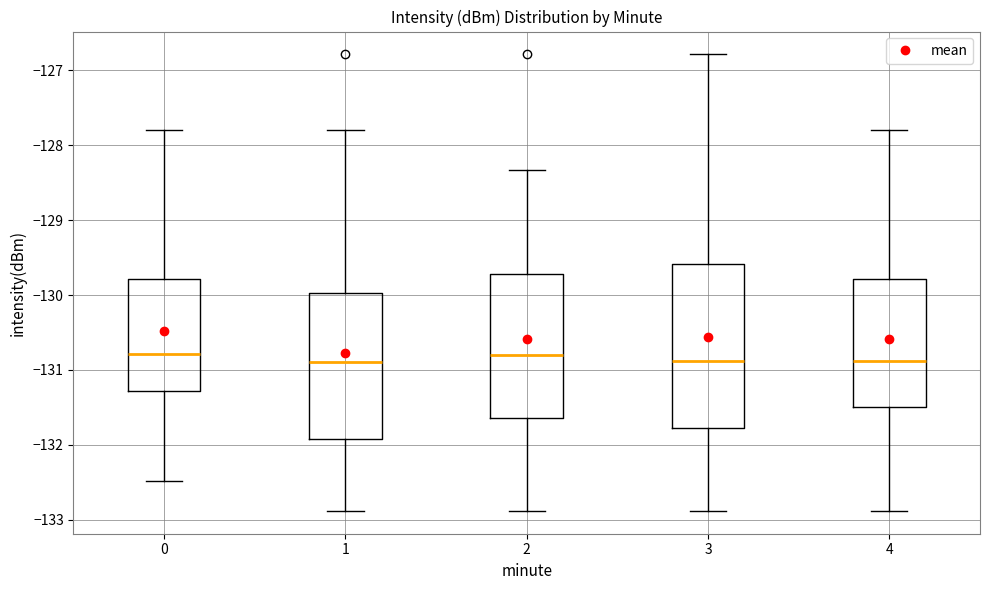

Reading left to right, read every box against the y-axis: the position of its median line, the range the box covers, and the ends of its whiskers. The values are not printed on the chart, so give them approximately, as read against the axis.

0: median -130.8, box -131.3 to -129.8, whiskers -132.5 to -127.8
1: median -130.9, box -131.9 to -130.0, whiskers -132.9 to -127.8
2: median -130.8, box -131.6 to -129.7, whiskers -132.9 to -128.3
3: median -130.9, box -131.8 to -129.6, whiskers -132.9 to -126.8
4: median -130.9, box -131.5 to -129.8, whiskers -132.9 to -127.8